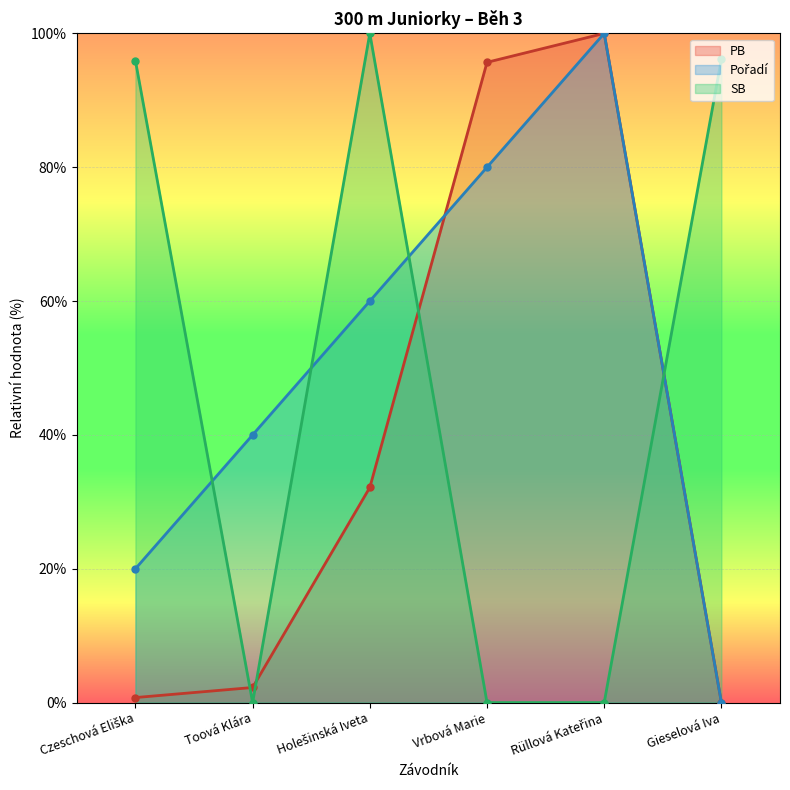

What is the value of the Pořadí point at the 3rd from the left?

60.0